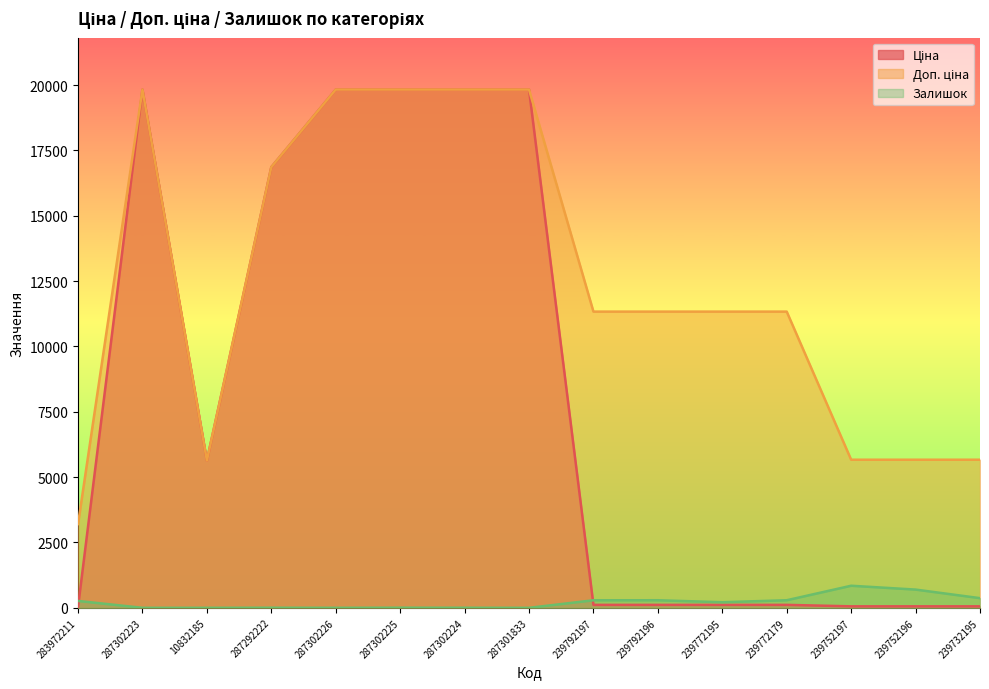

Is the value of Доп. ціна at 287302225 greater than the value of Залишок at 287302226?

Yes